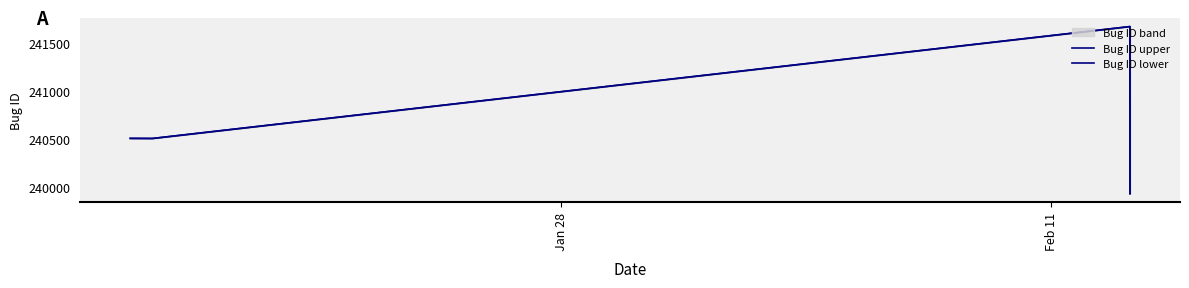

Which series has the largest total across all categories?

Bug ID upper